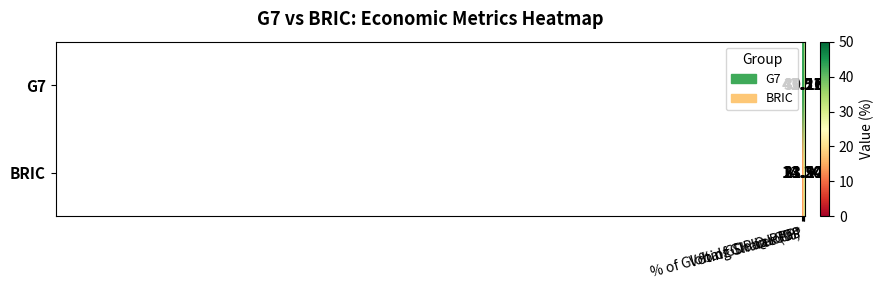

Which series has the widest spread of values?

BRIC